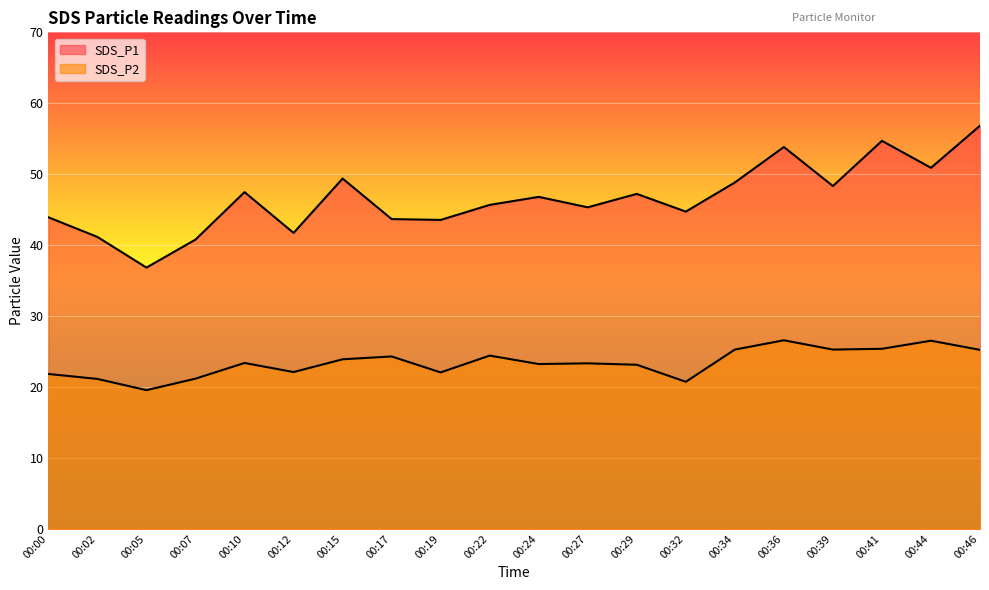

Reading left to right, extract all data points from this chart.

SDS_P1: 00:00=43.9	00:02=41.1	00:05=36.8	00:07=40.8	00:10=47.5	00:12=41.7	00:15=49.4	00:17=43.7	00:19=43.5	00:22=45.7	00:24=46.8	00:27=45.3	00:29=47.2	00:32=44.7	00:34=48.8	00:36=53.8	00:39=48.3	00:41=54.7	00:44=50.9	00:46=56.8
SDS_P2: 00:00=21.8	00:02=21.1	00:05=19.6	00:07=21.2	00:10=23.4	00:12=22.1	00:15=23.9	00:17=24.3	00:19=22.1	00:22=24.4	00:24=23.2	00:27=23.3	00:29=23.1	00:32=20.7	00:34=25.3	00:36=26.6	00:39=25.3	00:41=25.4	00:44=26.5	00:46=25.2